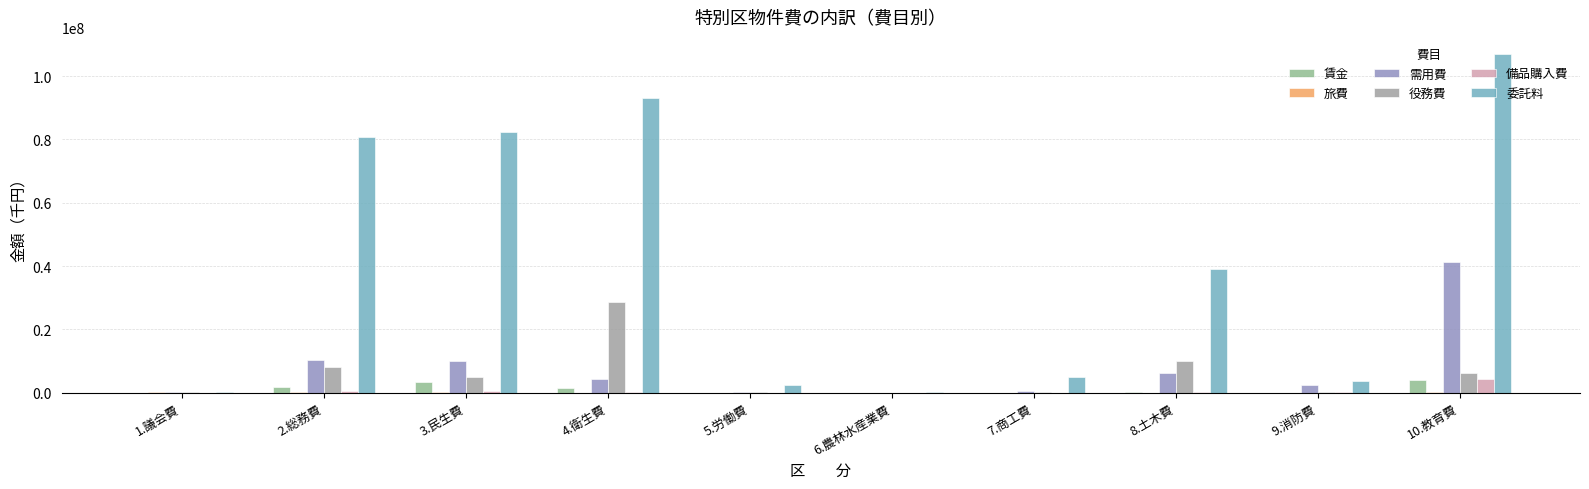

What is the difference between the maximum and minimum values in the 需用費 series?

41382372